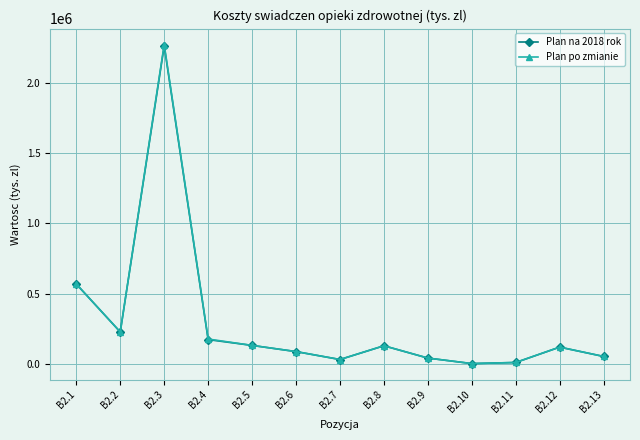

At which category is the sum across all series the highest?

B2.3